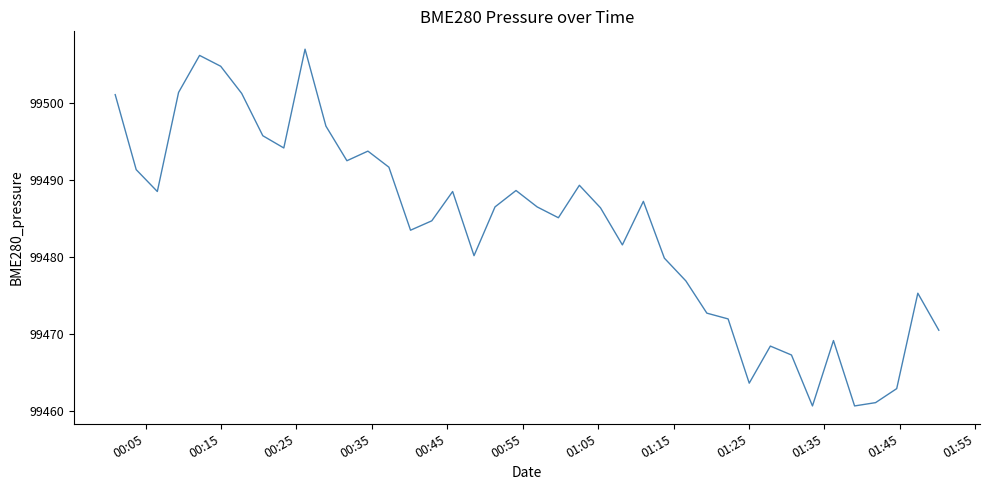

Is this an area chart (filled region under the line)?

No